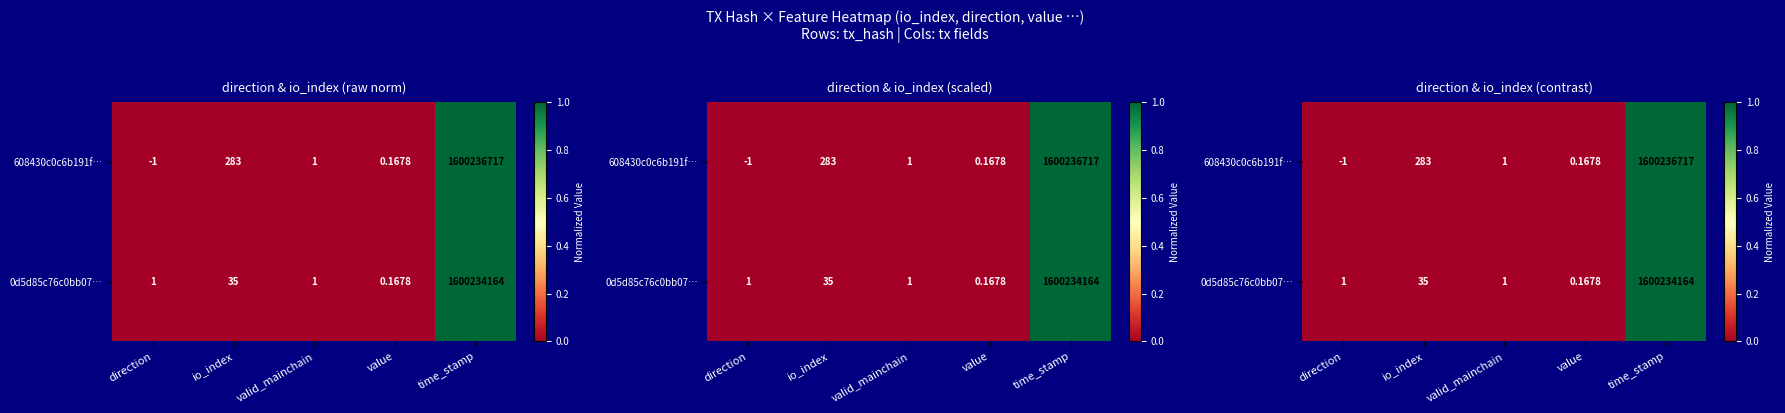

True or false: 608430c0c6b191f… has a value of -0.7 at direction.

False